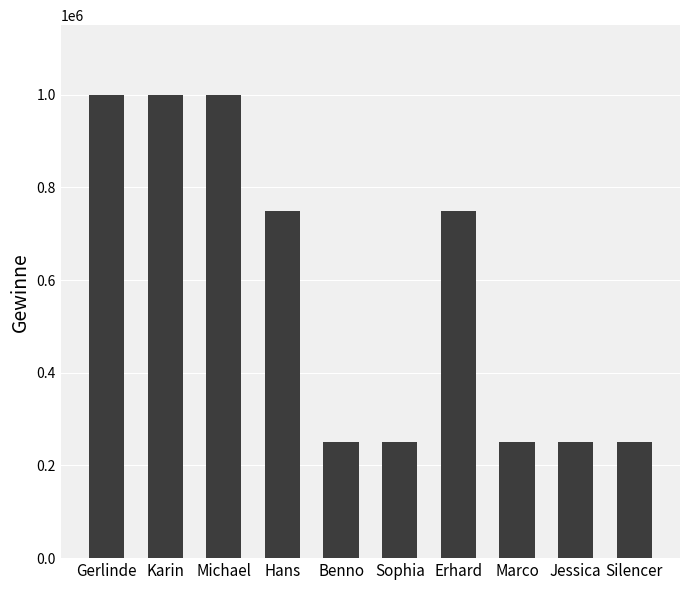

What is the ratio of the value at Karin to the value at Michael?

1.0